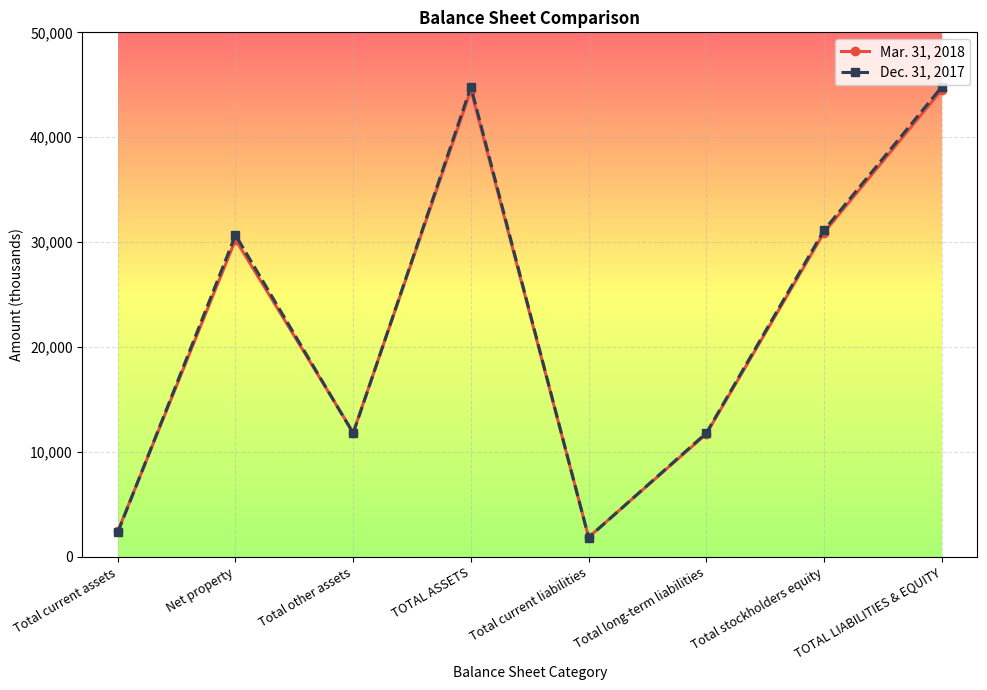

Where is the first local maximum for Dec. 31, 2017?

Net property